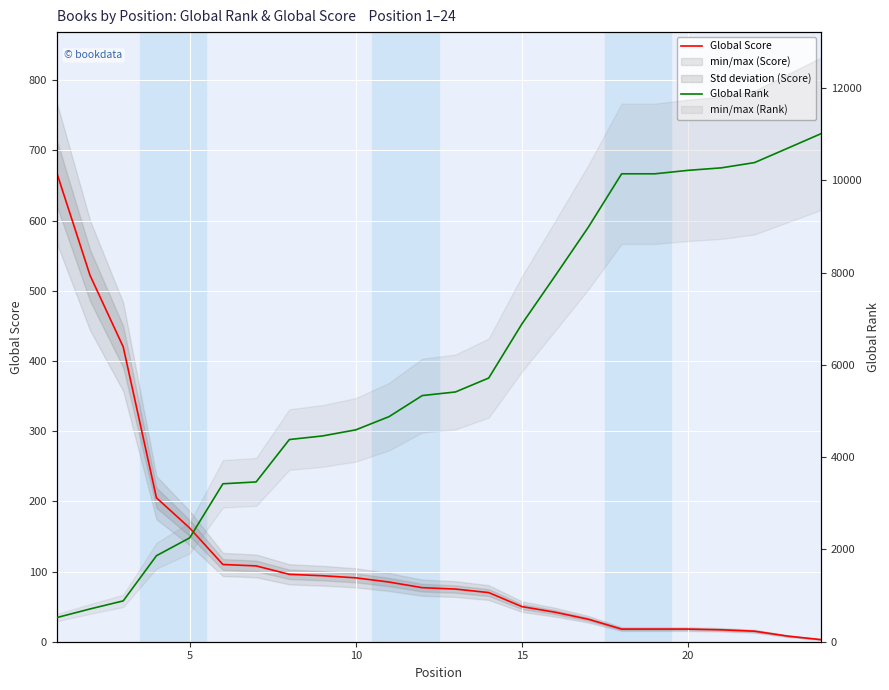

How many intersections are there between Global Score and Global Rank?

1